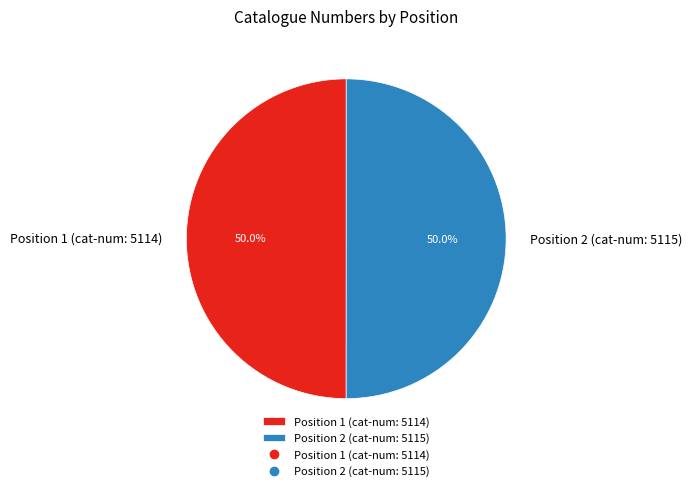

What is the total percentage of Position 2 (cat-num: 5115) and Position 1 (cat-num: 5114)?

100.0%